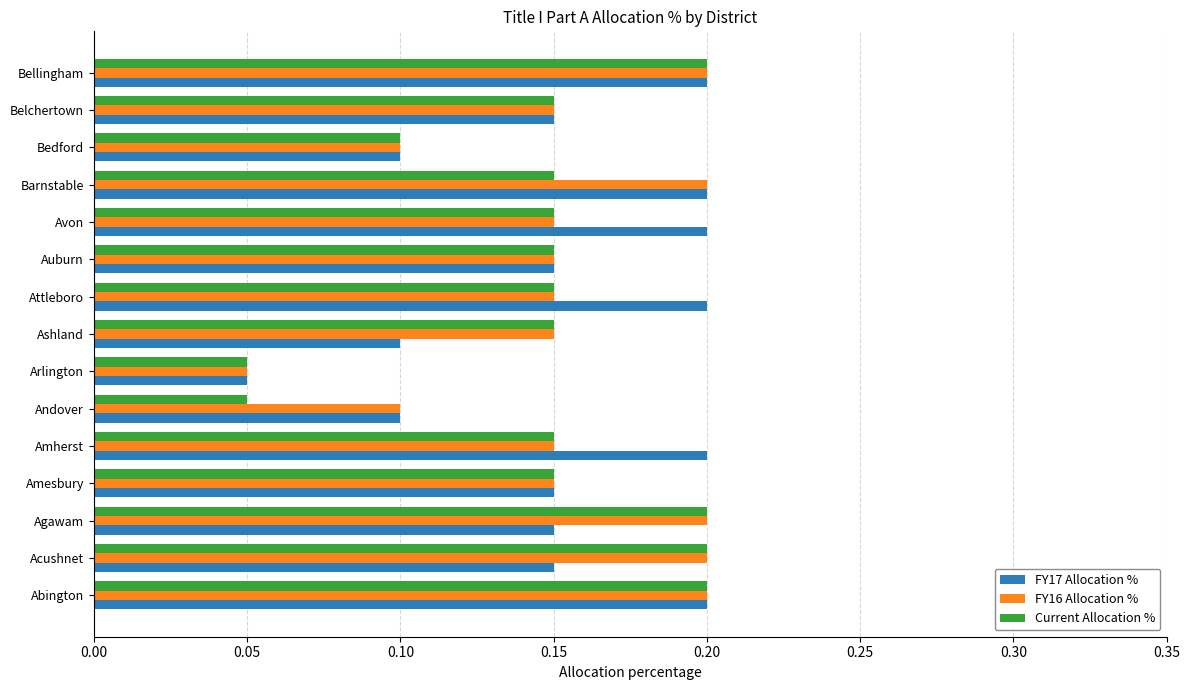

True or false: FY16 Allocation % has a value of 0.1 at Avon.

True